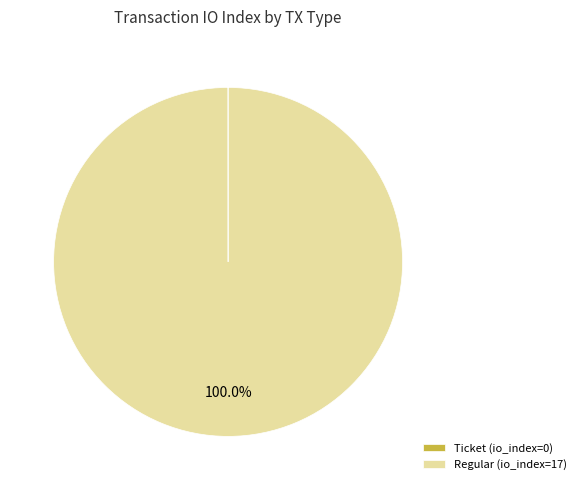

To the nearest percent, what percentage of the pie is Regular (io_index=17)?

100%